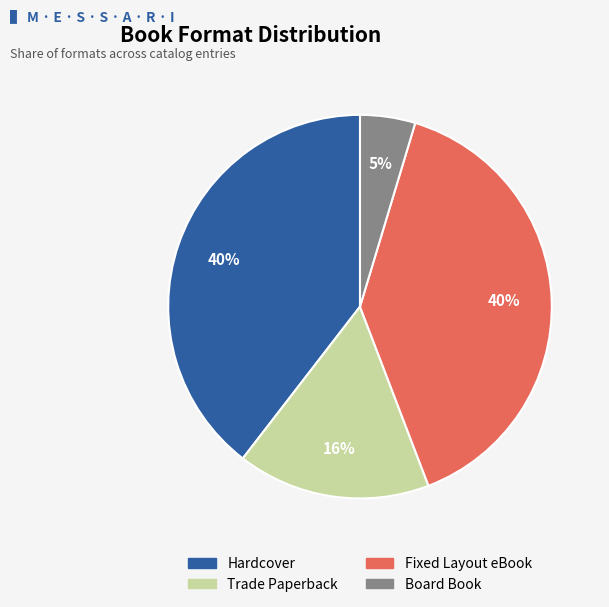

How many slices are in this pie chart?

4